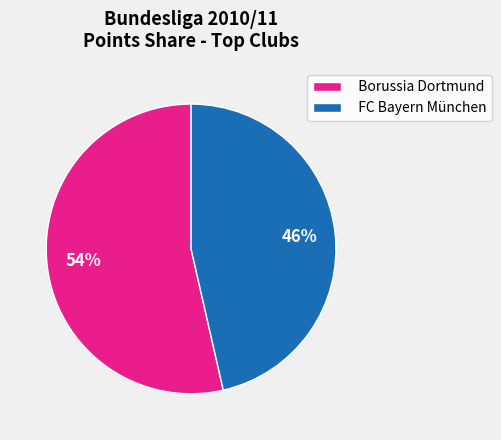

To the nearest percent, what is the combined percentage of Borussia Dortmund and FC Bayern München?

100%